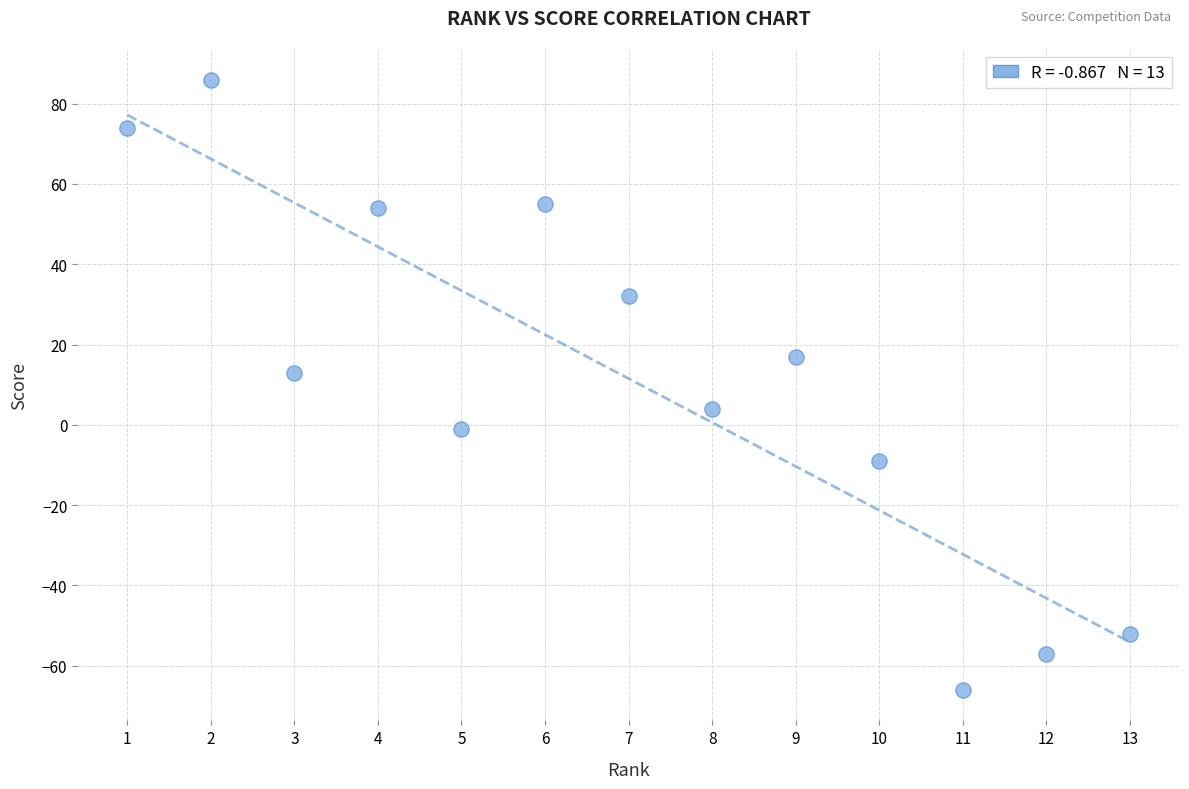

What Y value in the scatter plot is closest to 10?

13